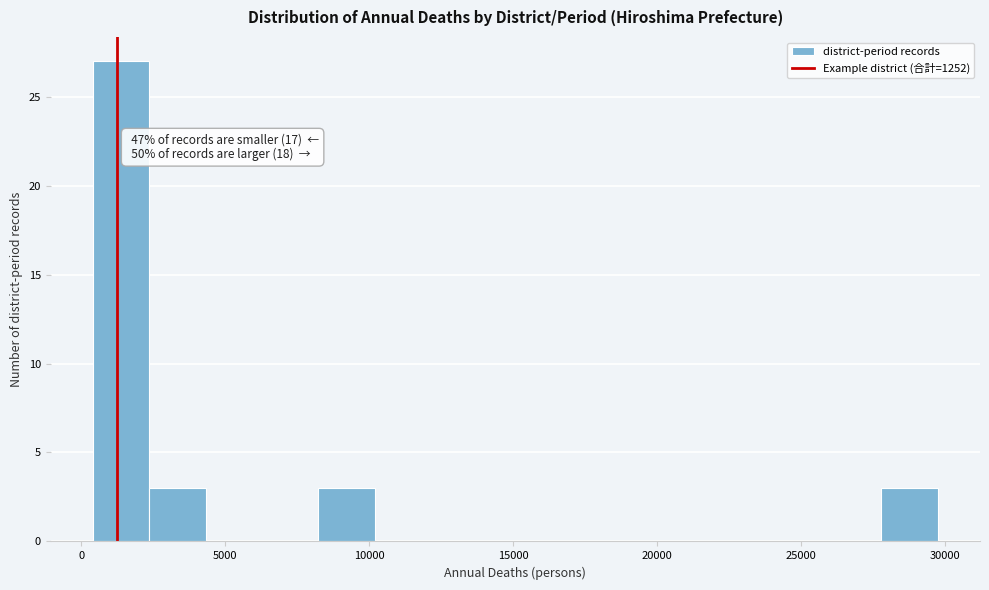

Around what value on the x-axis is the tallest bar? Give the approximate position of its centre, as read against the axis.

1500